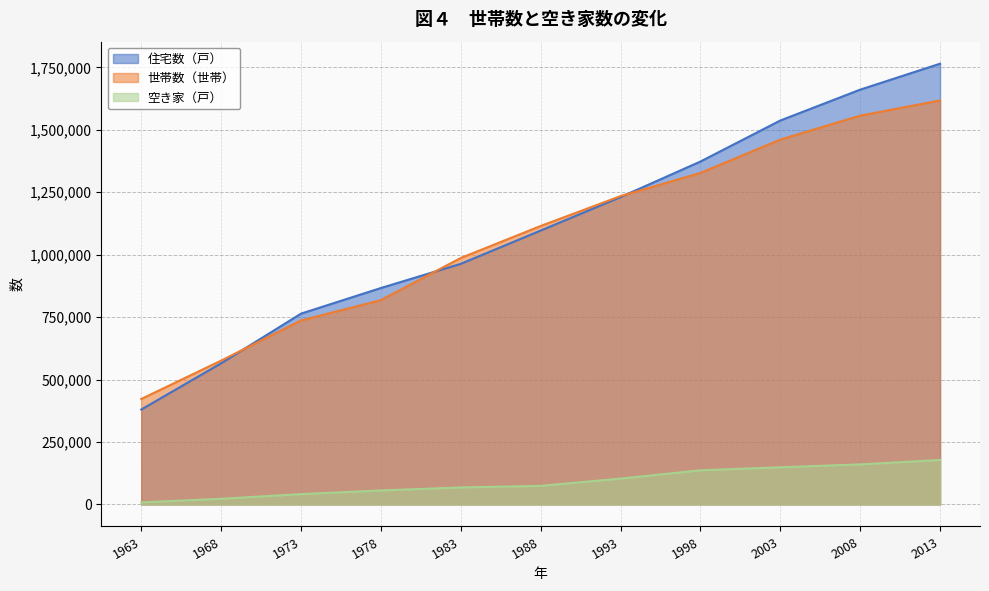

Is it true that 世帯数（世帯） equals 422186 at 1963?

True